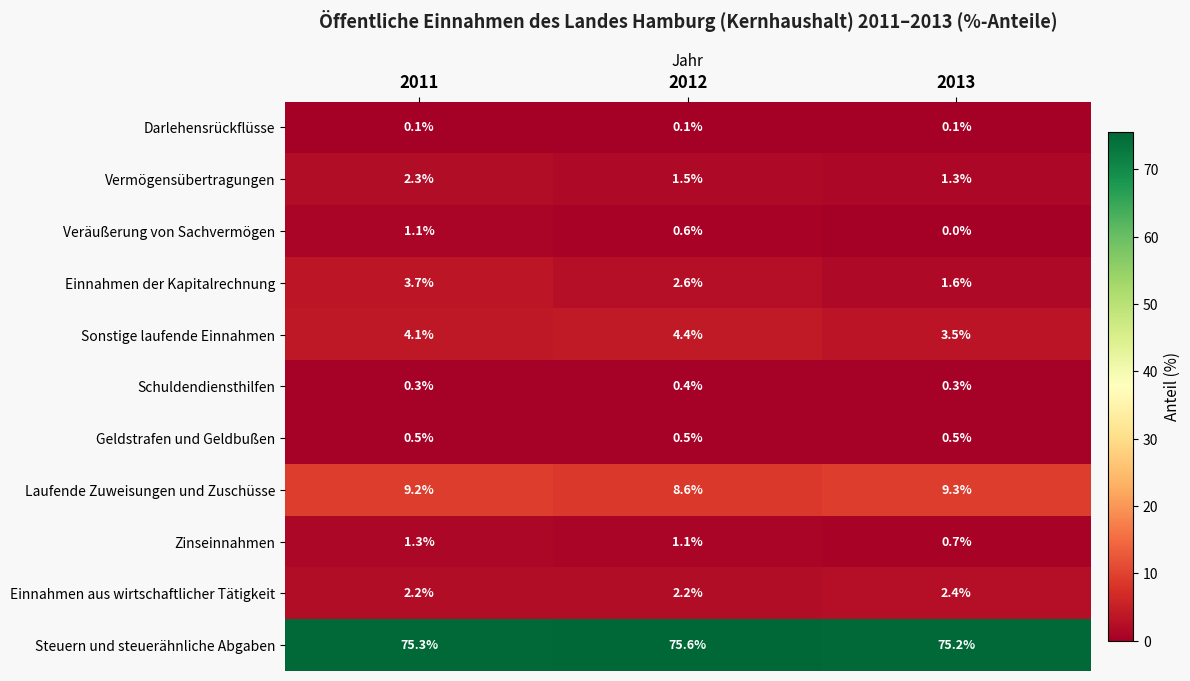

At which category does the chart reach its peak across all series?

2012